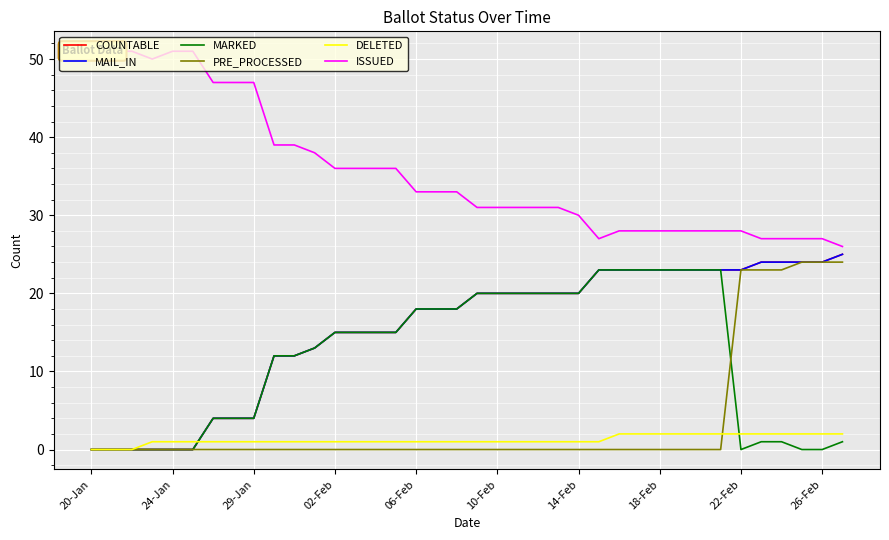

At which label does DELETED reach its minimum?

20-Jan